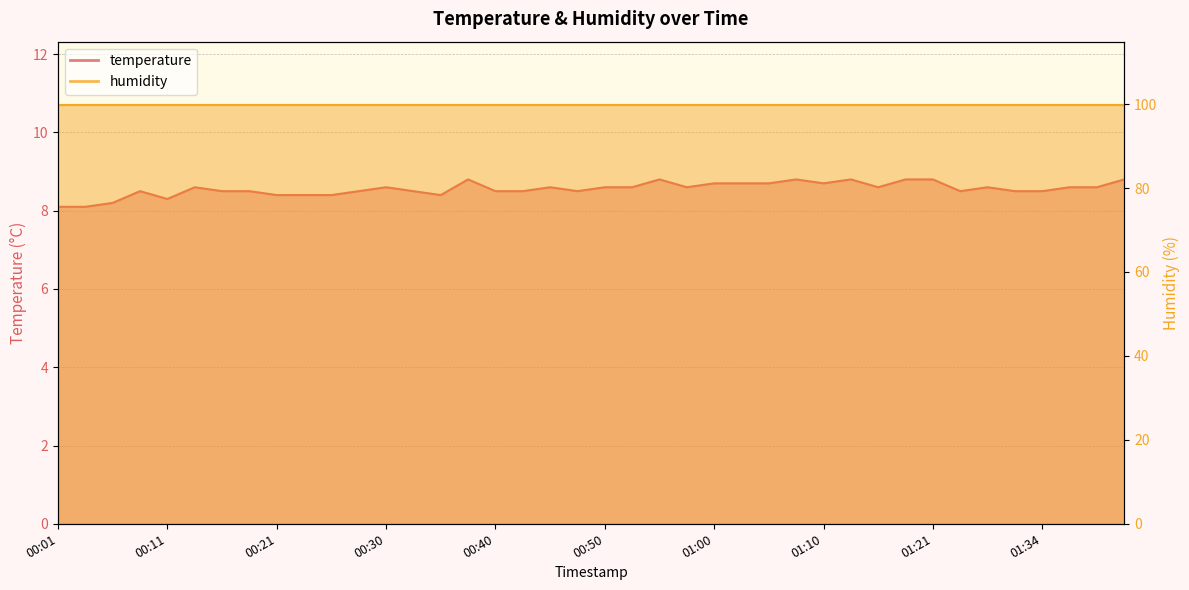

What is the change in value from 00:33 to 01:00?

+0.2